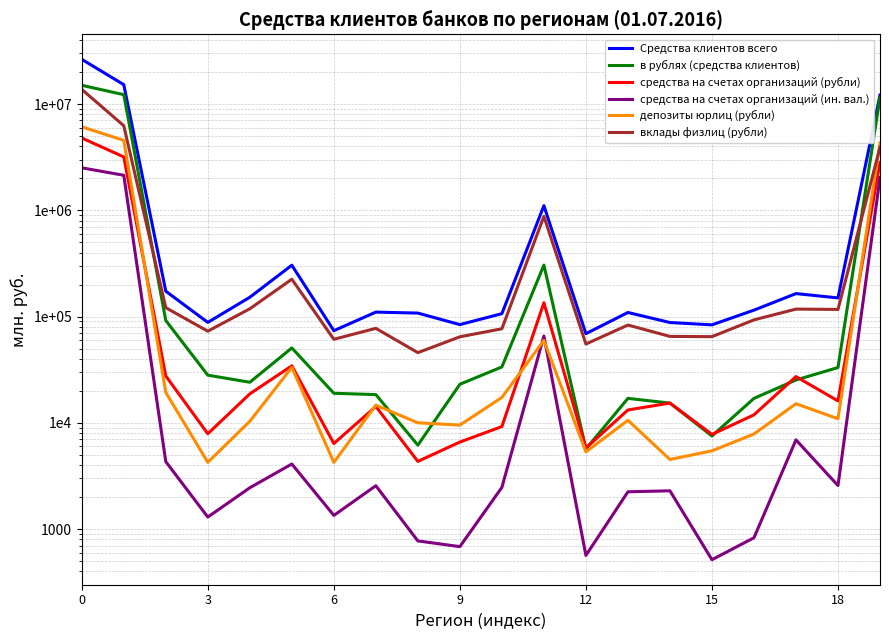

Between 19 and 16, which is larger?

19